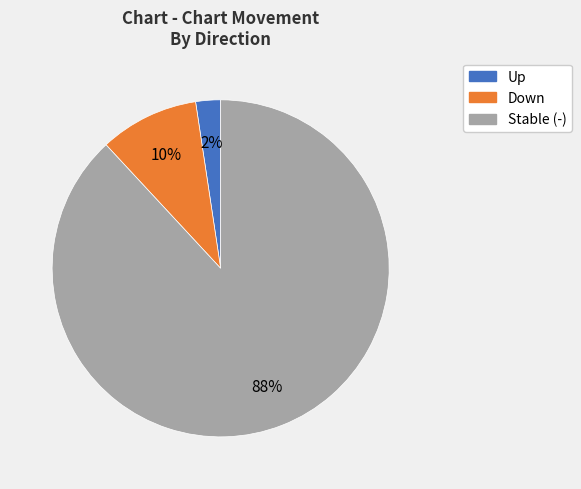

To the nearest percent, what is the average slice percentage?

33%